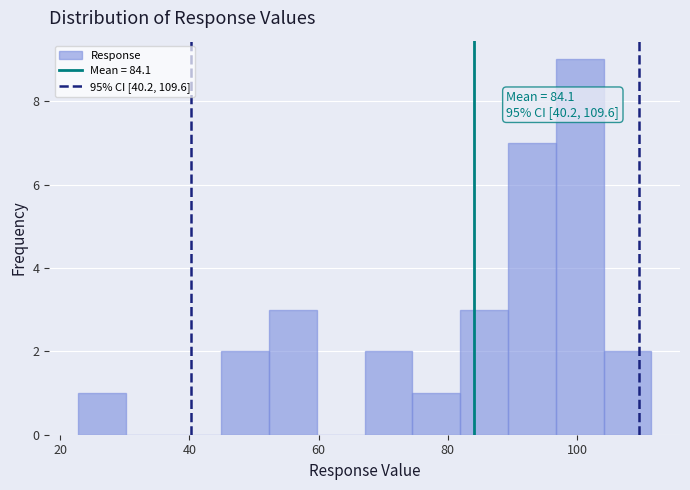

Around what value on the x-axis is the tallest bar? Give the approximate position of its centre, as read against the axis.

100